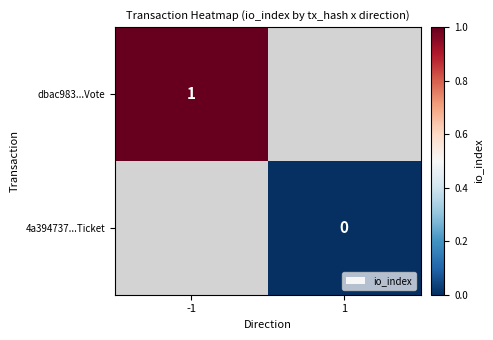

True or false: dbac983...Vote has a value of 0 at -1.

False